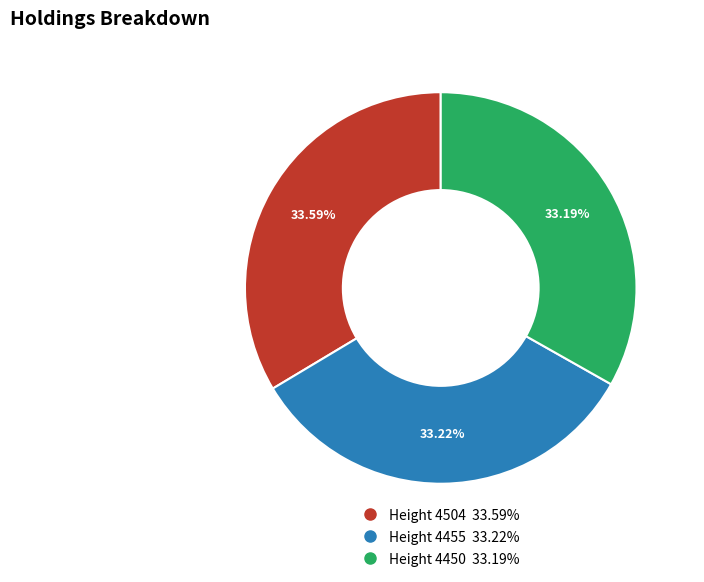

Is there a majority slice in this chart?

No